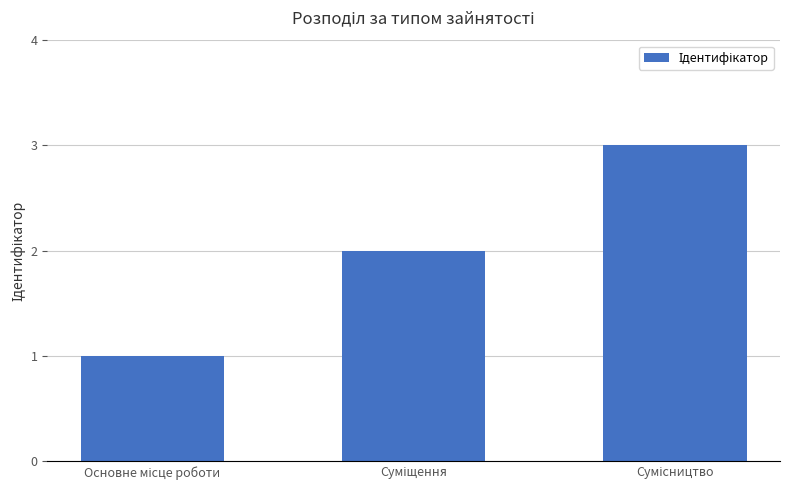

What is the sum of all values?

6